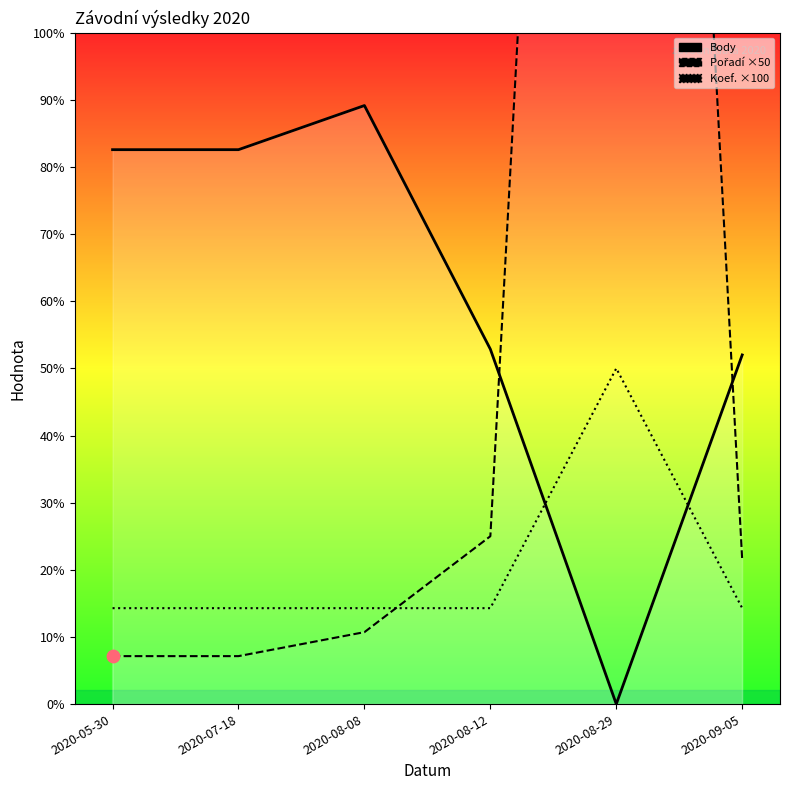

At which category is the sum across all series the highest?

2020-08-29